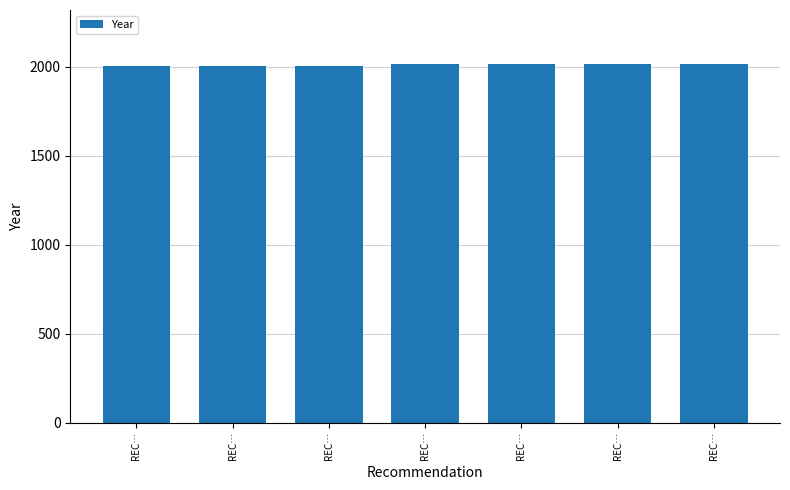

What is the greatest value displayed?

2017